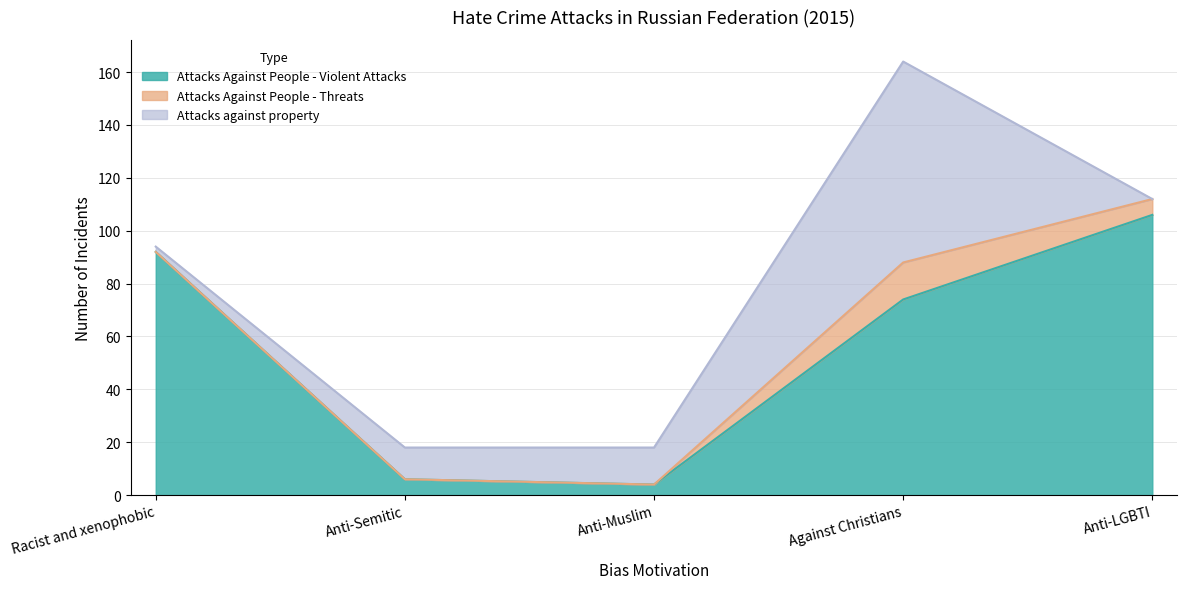

True or false: Attacks Against People - Threats and Attacks Against People - Violent Attacks cross at least once.

False